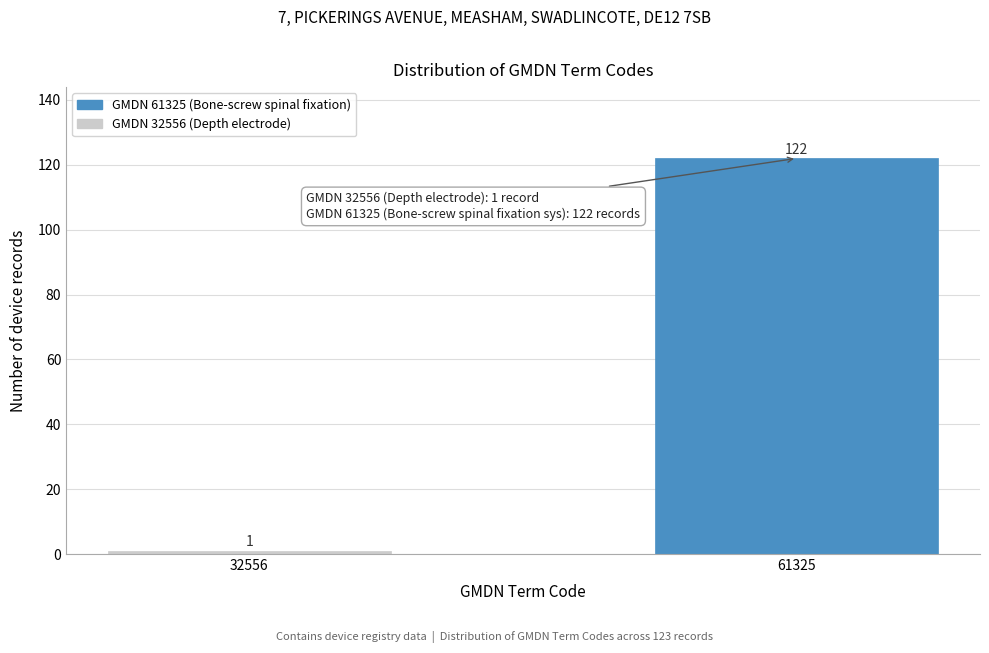

Reading left to right, extract all data points from this chart.

1	122